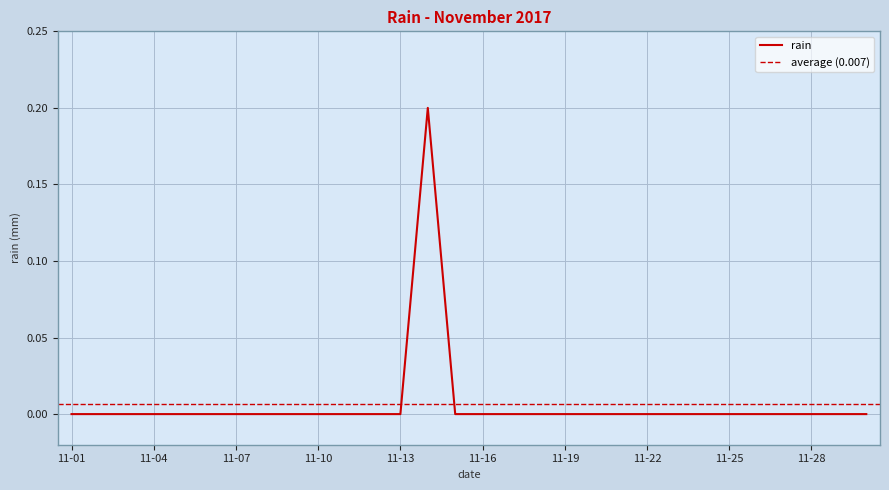

At which category does the data reach its first local peak?

2017-11-14